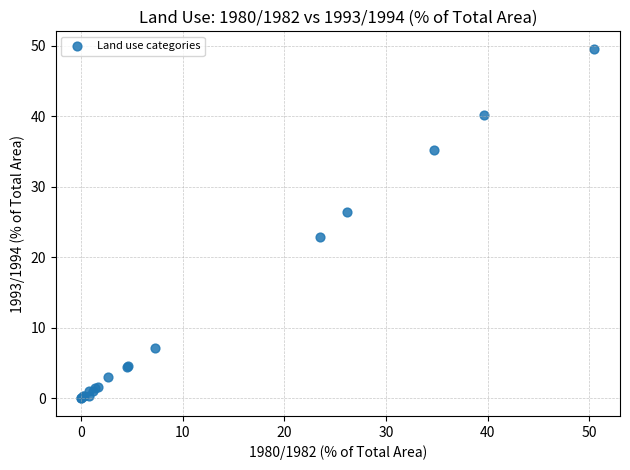

What Y value in the scatter plot is closest to 24?

22.9